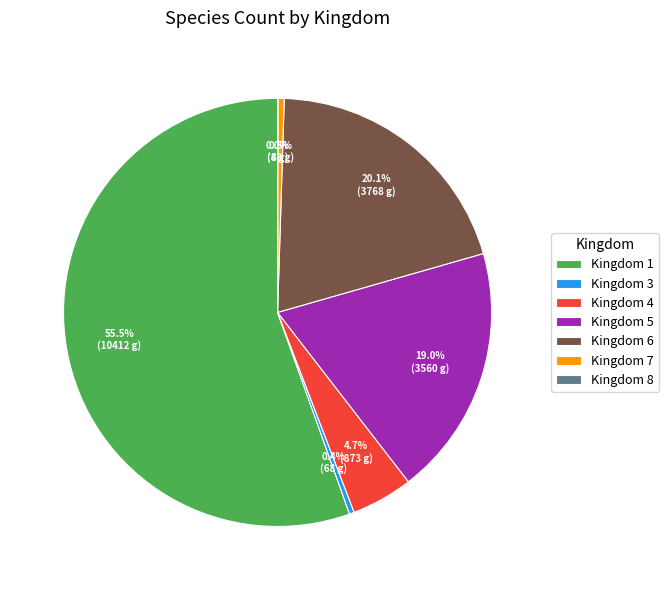

Do Kingdom 3 and Kingdom 5 together represent more than half of the pie?

No